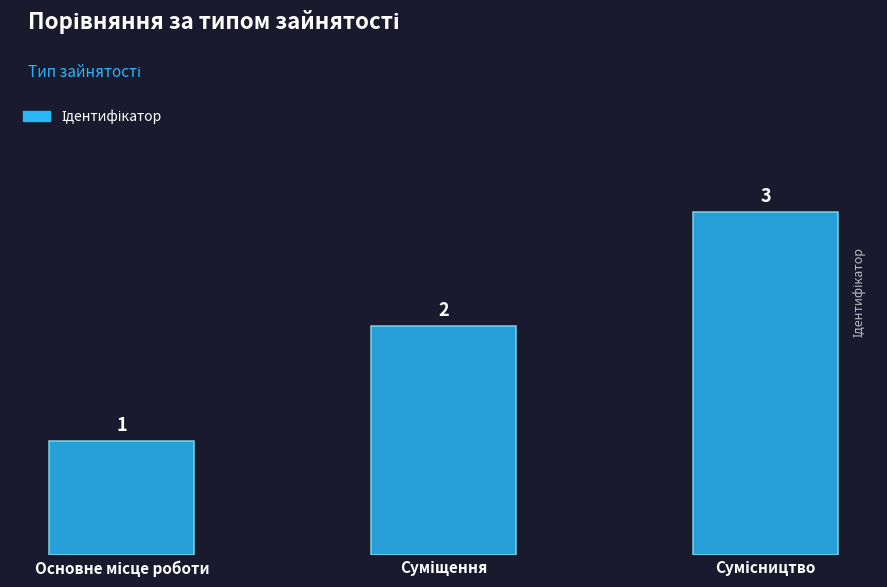

What is the value of the 2nd bar from the left?

2